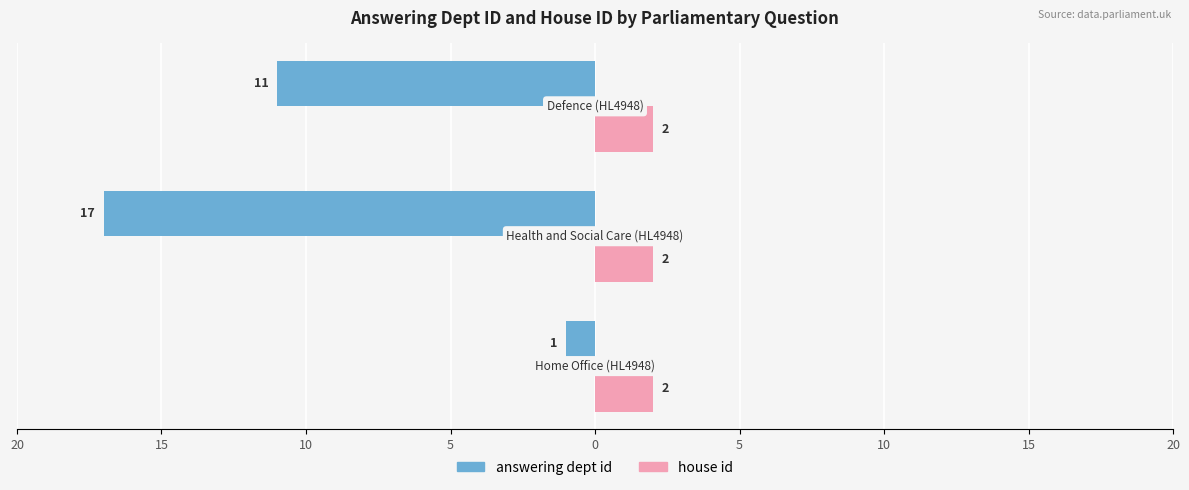

What are all the series names shown in the legend?

answering dept id, house id